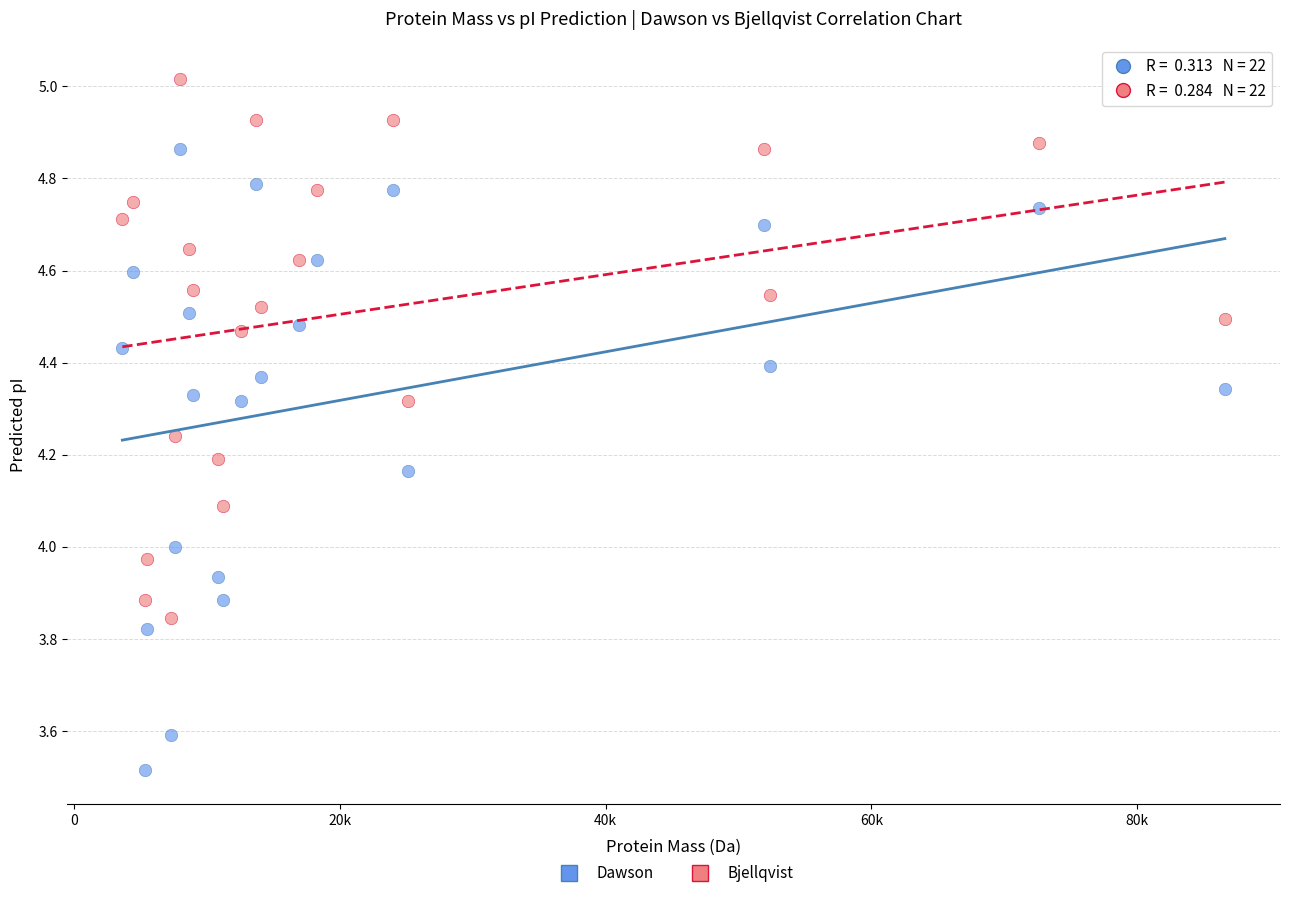

Which series has the widest spread of Y values?

Dawson